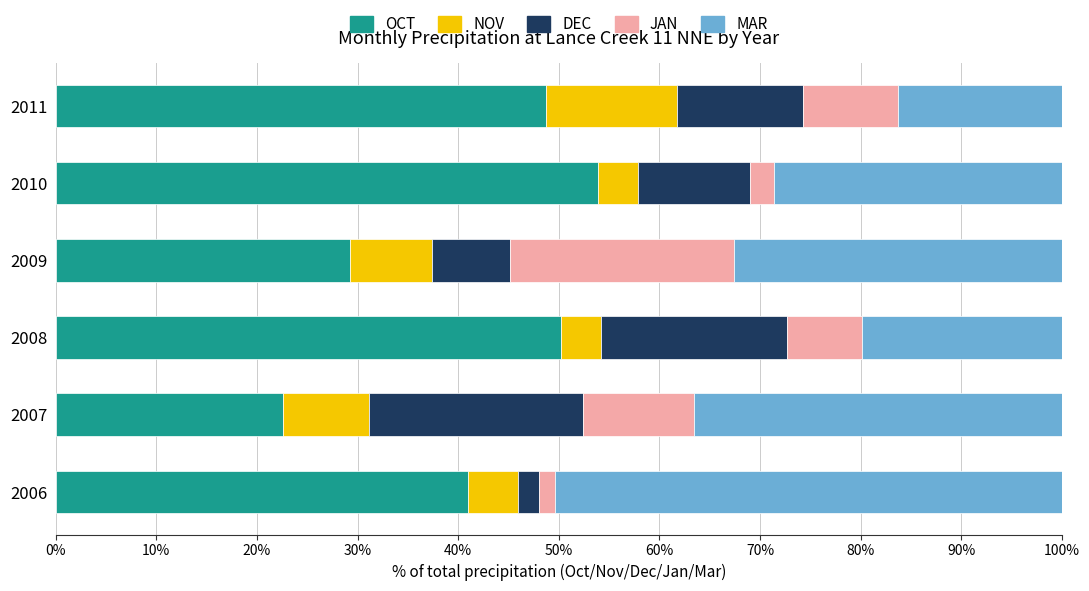

The value of OCT at 2011 is 84.6. True or false?

False